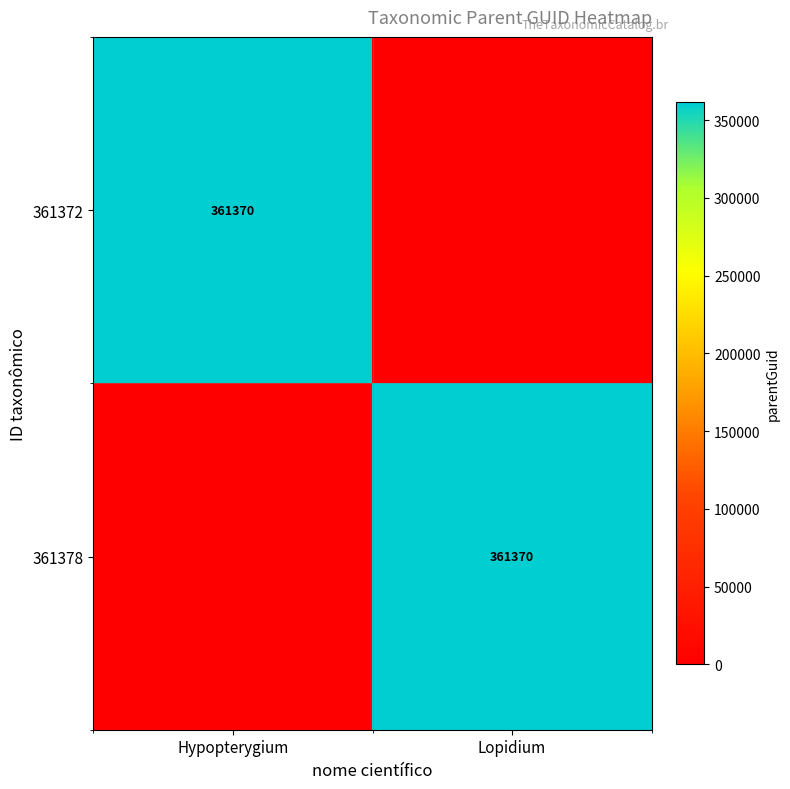

True or false: 361372 has a value of 361370 at Hypopterygium.

True